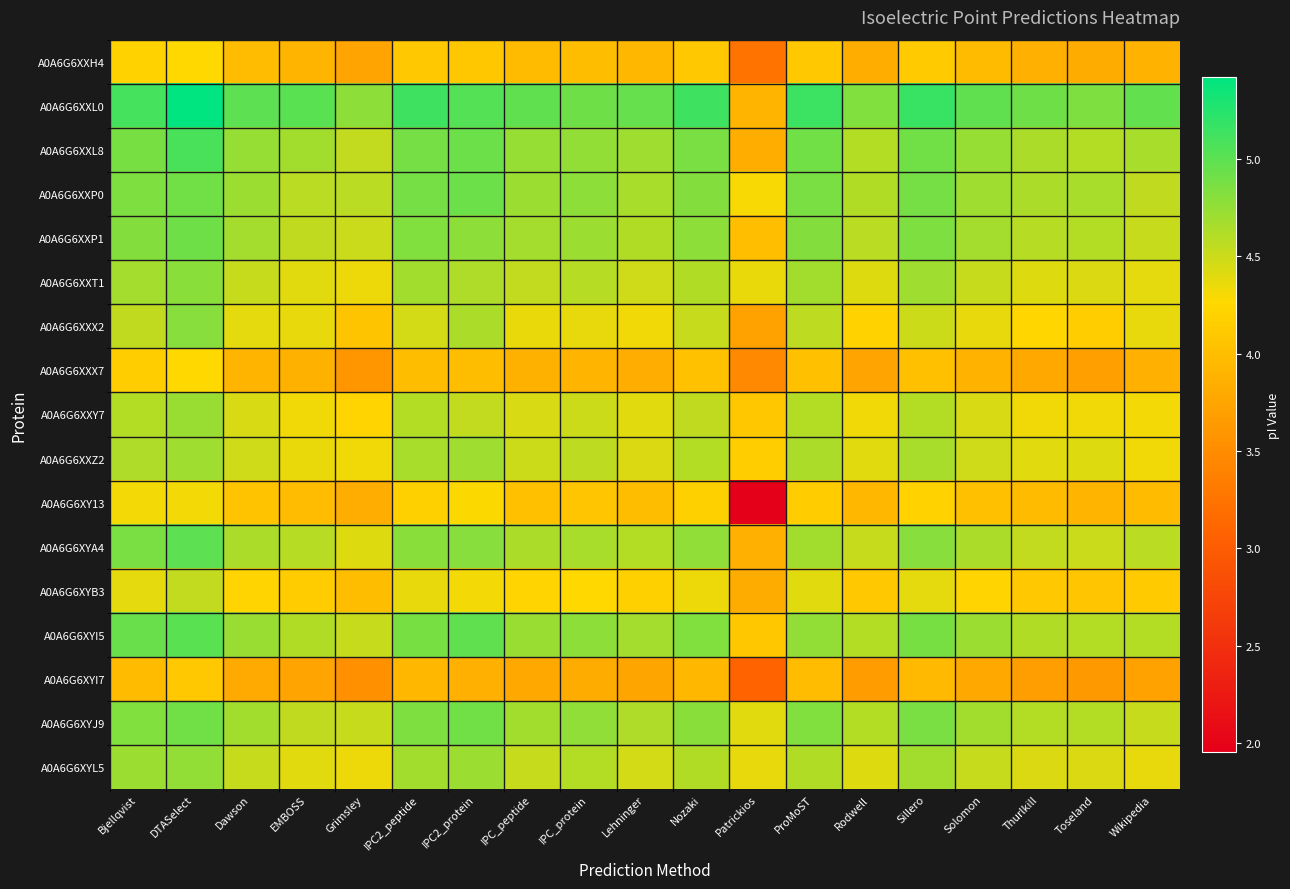

Which series has the widest spread of values?

A0A6G6XY13